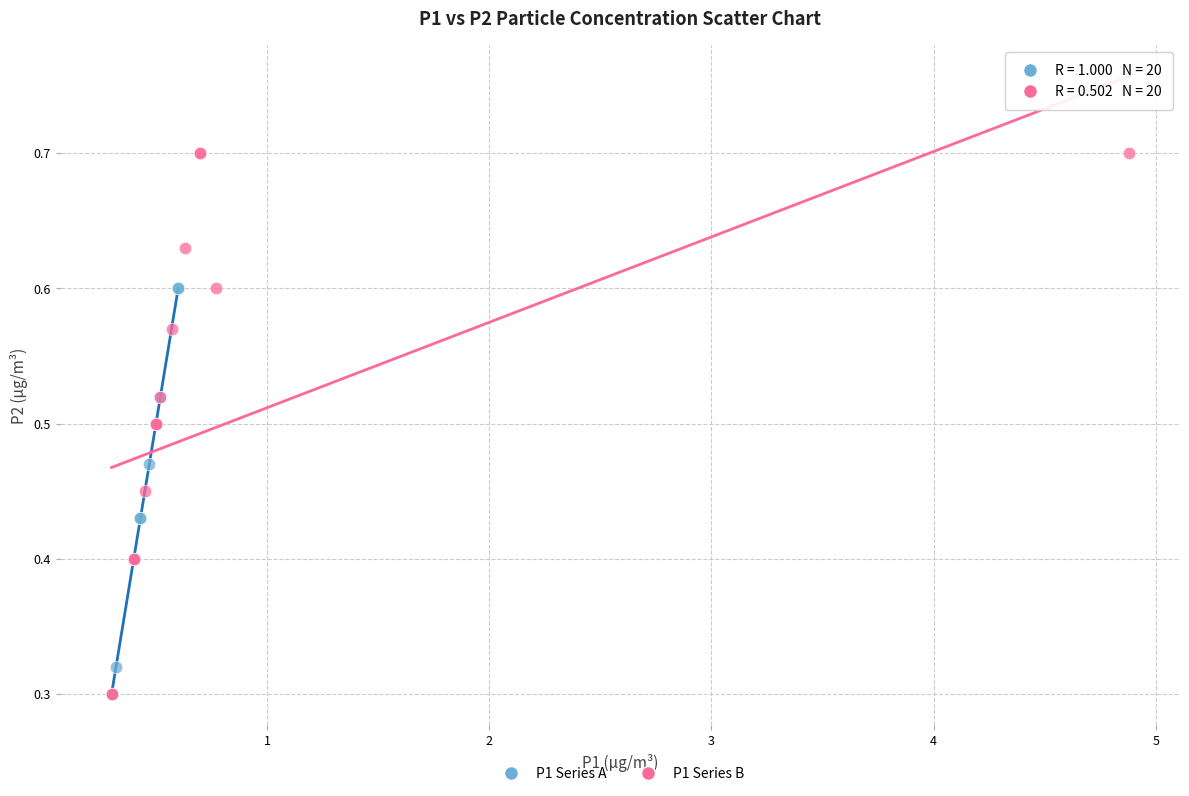

Which series reaches the maximum Y coordinate?

P1 Series B